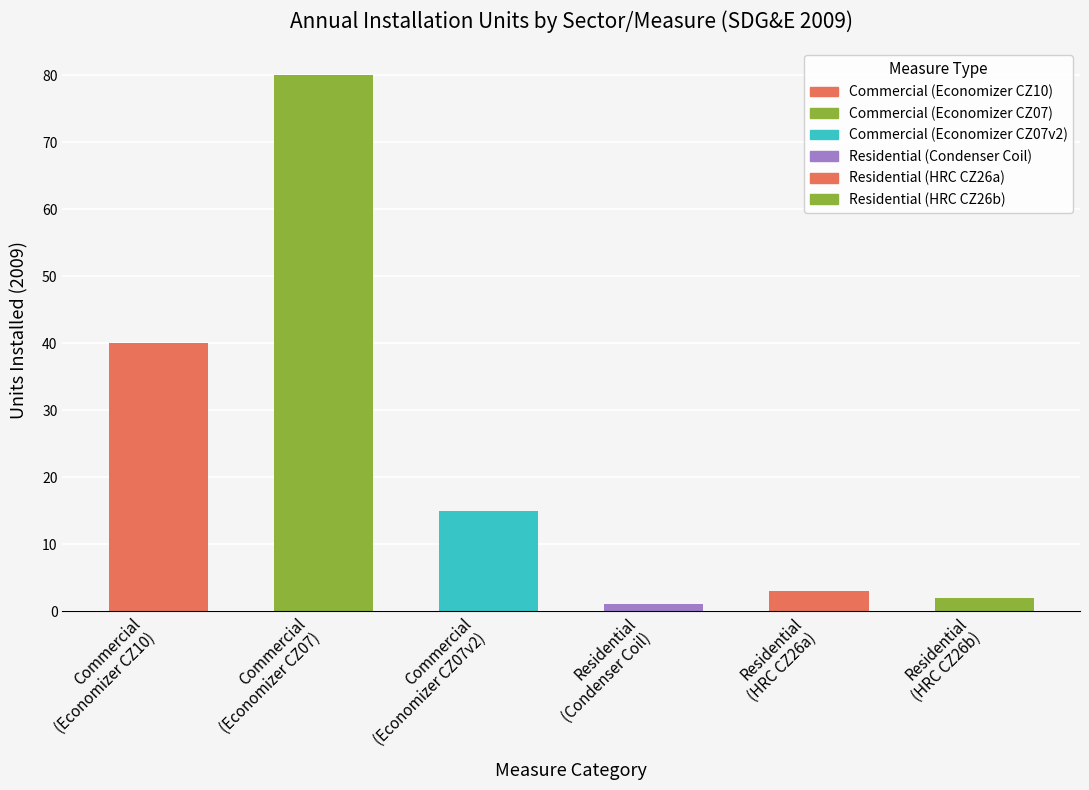

What is the maximum value shown in the chart?

80